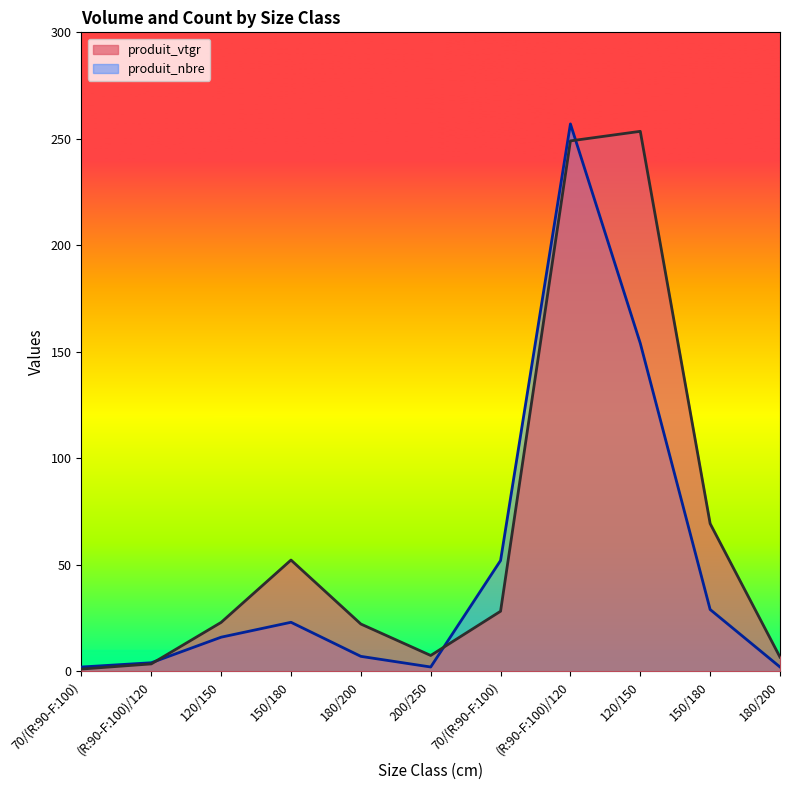

At which label does produit_vtgr reach its peak?

120/150